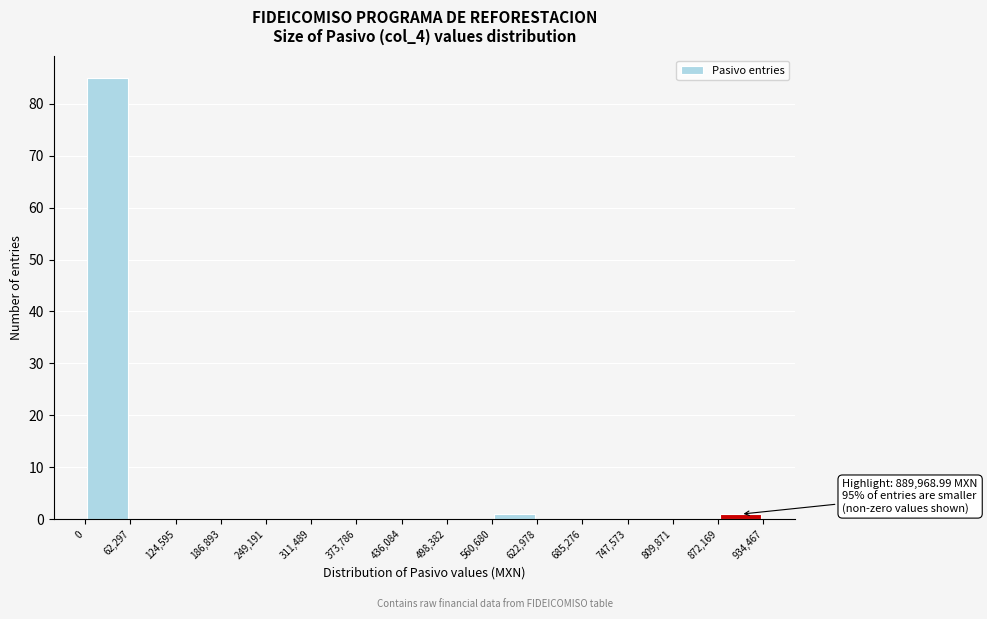

Which range on the x-axis has the tallest bar?

0 to 62,297